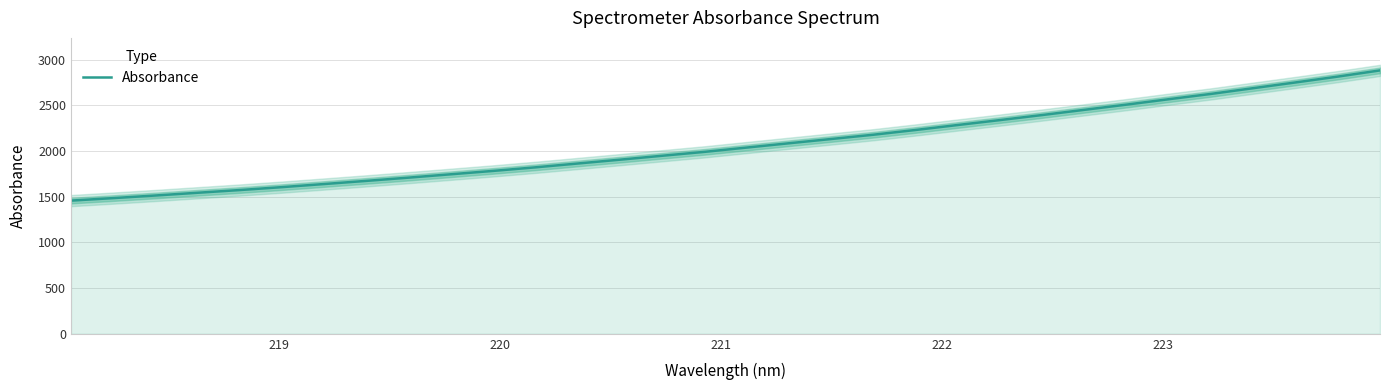

Count the number of values greater than 2038.

16